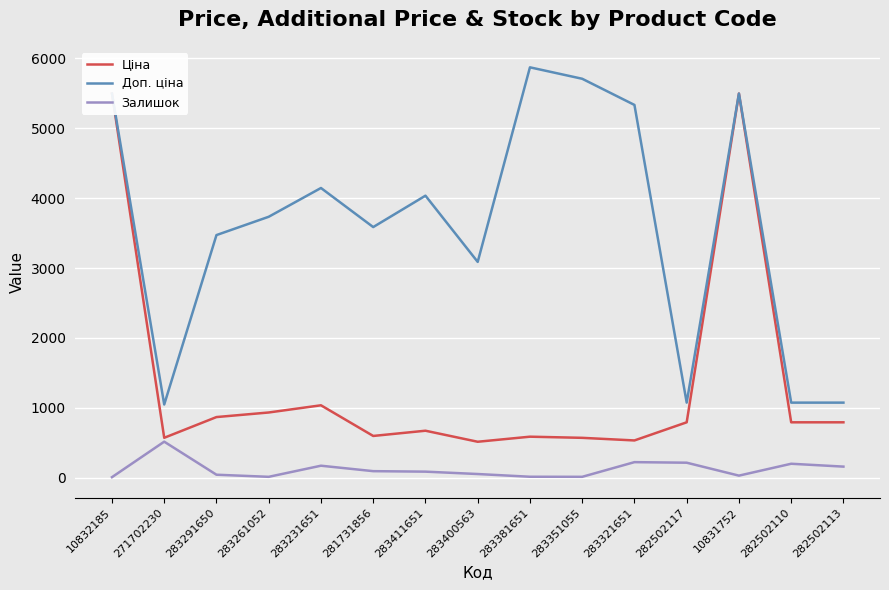

Reading left to right, list all the values displayed in this chart.

Ціна: 10832185=5497.3	271702230=571.6	283291650=868.0	283261052=933.5	283231651=1036.5	281731856=597.8	283411651=672.7	283400563=514.7	283381651=587.3	283351055=570.9	283321651=533.5	282502117=793.0	10831752=5497.3	282502110=793.0	282502113=793.0
Доп. ціна: 10832185=5497.3	271702230=1048.0	283291650=3472.1	283261052=3734.2	283231651=4145.9	281731856=3586.7	283411651=4036.0	283400563=3088.4	283381651=5872.6	283351055=5708.9	283321651=5334.5	282502117=1074.6	10831752=5497.3	282502110=1074.6	282502113=1074.6
Залишок: 10832185=8.0	271702230=516.0	283291650=43.0	283261052=13.0	283231651=172.0	281731856=94.0	283411651=87.0	283400563=53.0	283381651=14.0	283351055=13.0	283321651=223.0	282502117=215.0	10831752=30.0	282502110=200.0	282502113=159.0